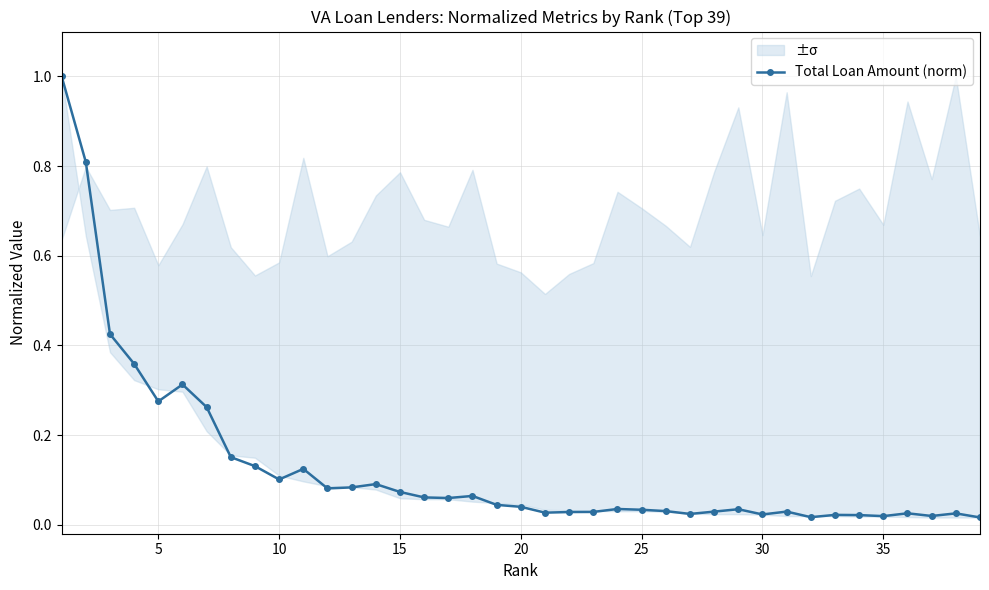

True or false: Total Loan Amount (norm) has more than 0 points higher than both neighbors.

True